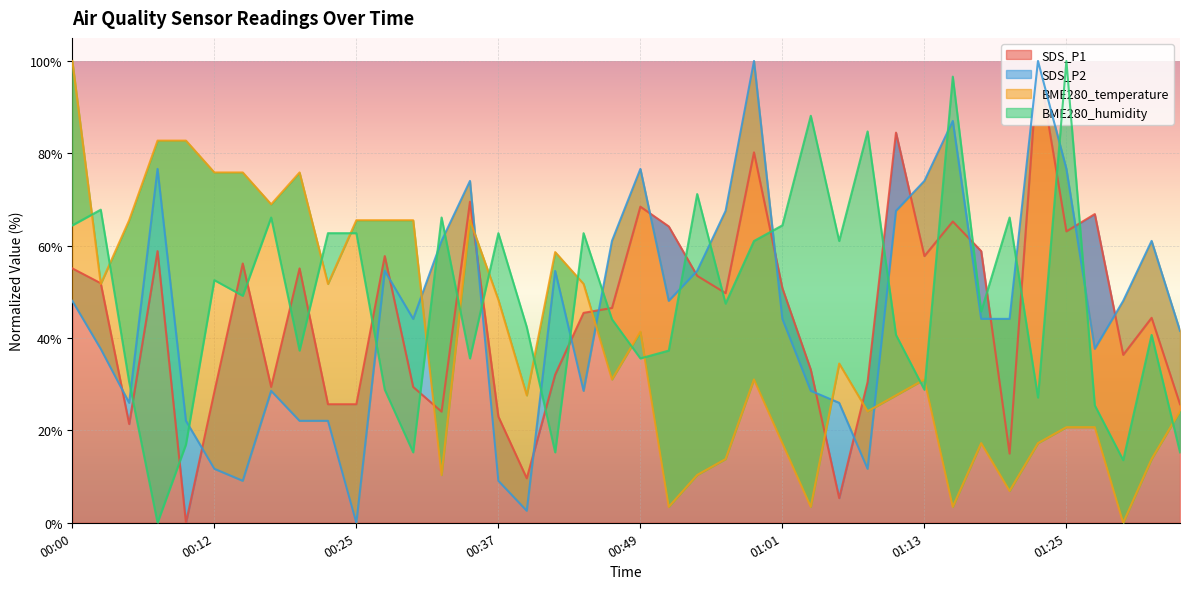

Rank the series at 00:44 from lowest to highest value.

SDS_P2, SDS_P1, BME280_temperature, BME280_humidity